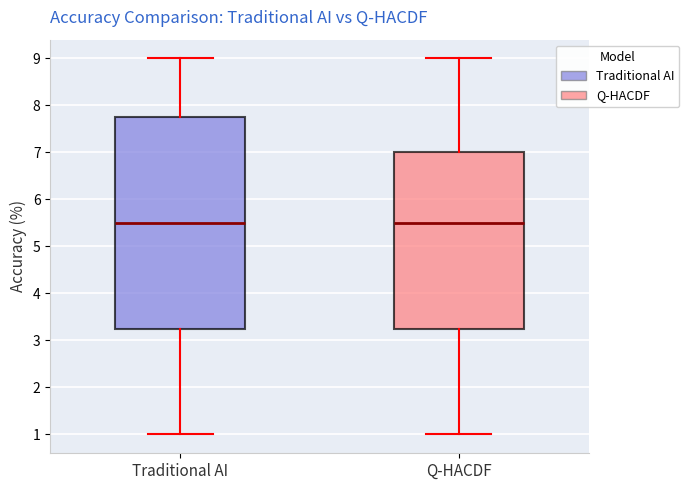

Where is the lower edge of the box for Traditional AI on the y-axis? The values are not printed on the chart, so give them approximately, as read against the axis.

3.3